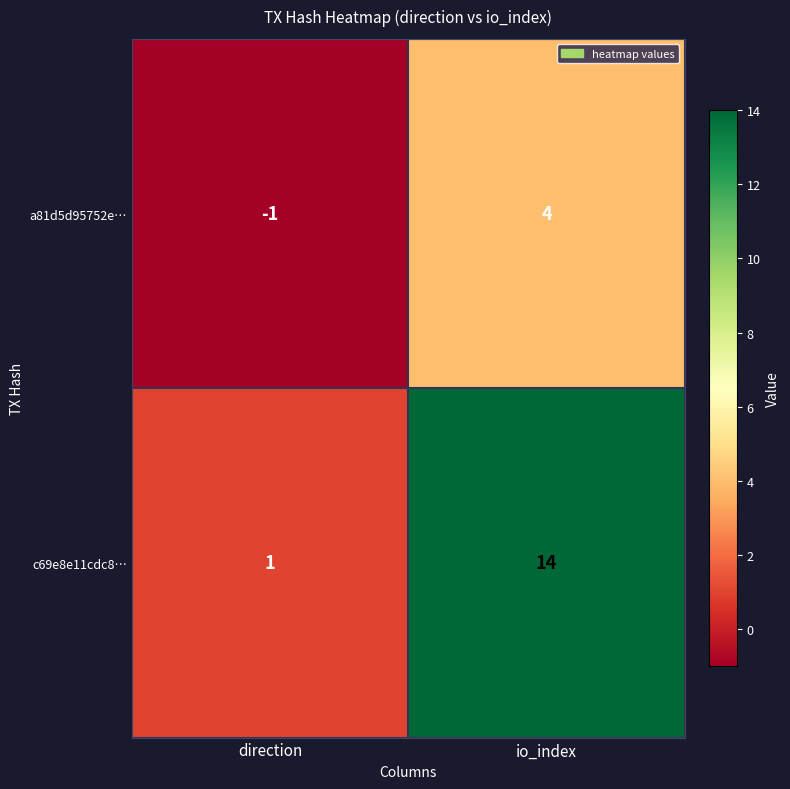

True or false: c69e8e11cdc8… has a value of 0 at direction.

False